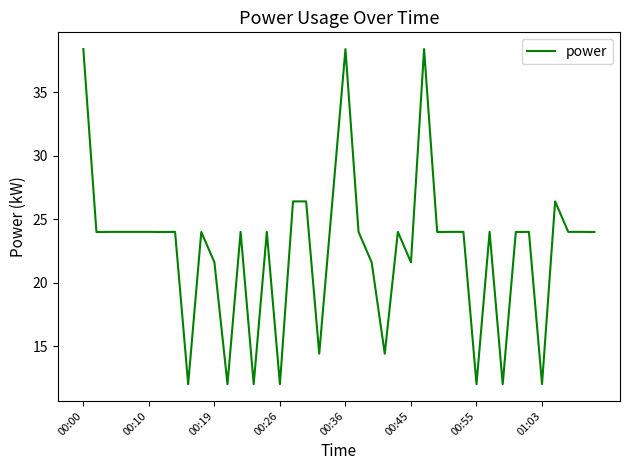

What is the greatest value displayed?

38.4